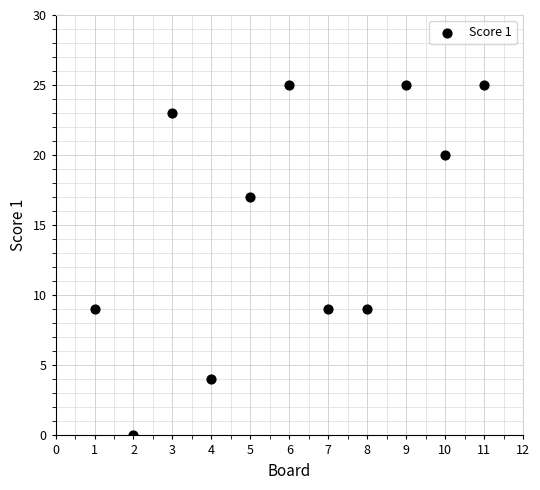

What is the average Y value?

15